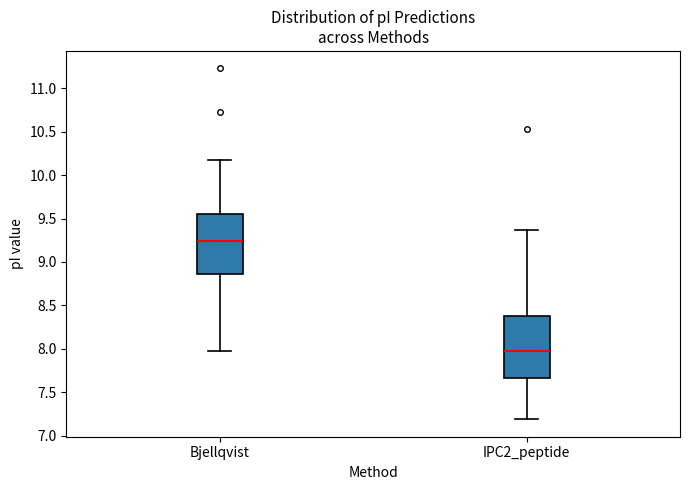

Reading left to right, read every box against the y-axis: the position of its median line, the range the box covers, and the ends of its whiskers. The values are not printed on the chart, so give them approximately, as read against the axis.

Bjellqvist: median 9.25, box 8.85 to 9.55, whiskers 8.00 to 10.20
IPC2_peptide: median 8.00, box 7.65 to 8.35, whiskers 7.20 to 9.35